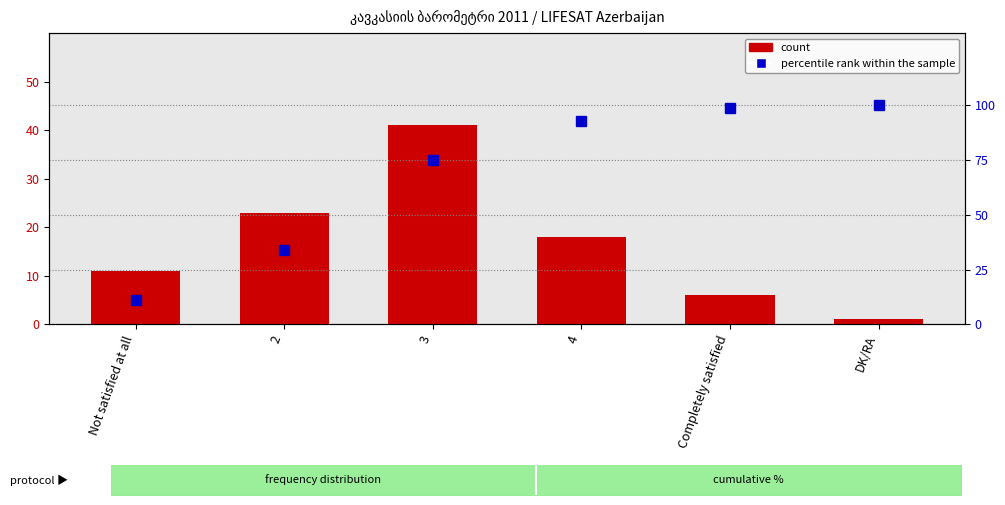

Is it true that percentile rank within the sample equals 56 at Completely satisfied?

False